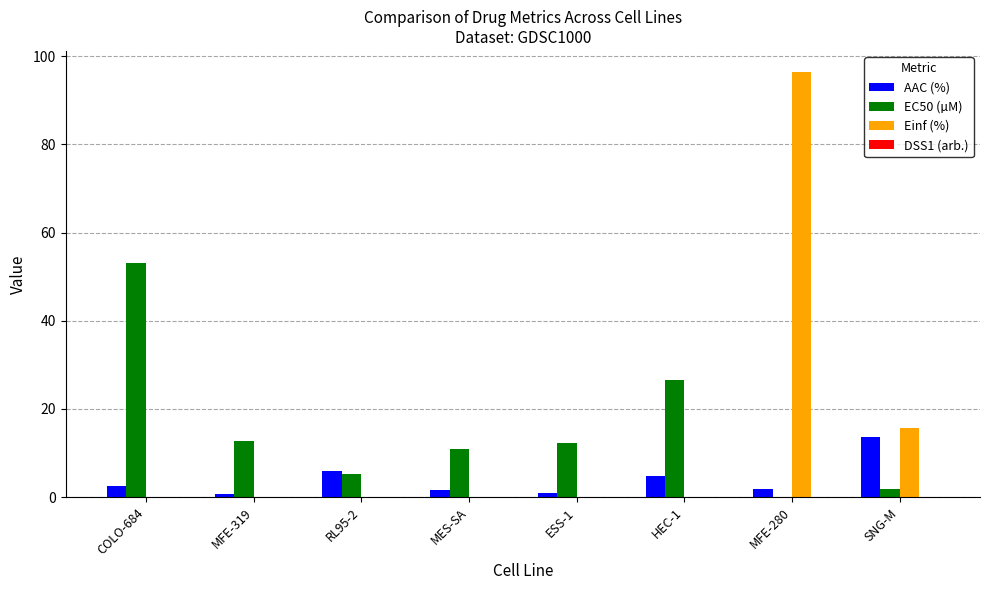

How many series are shown in this chart?

4